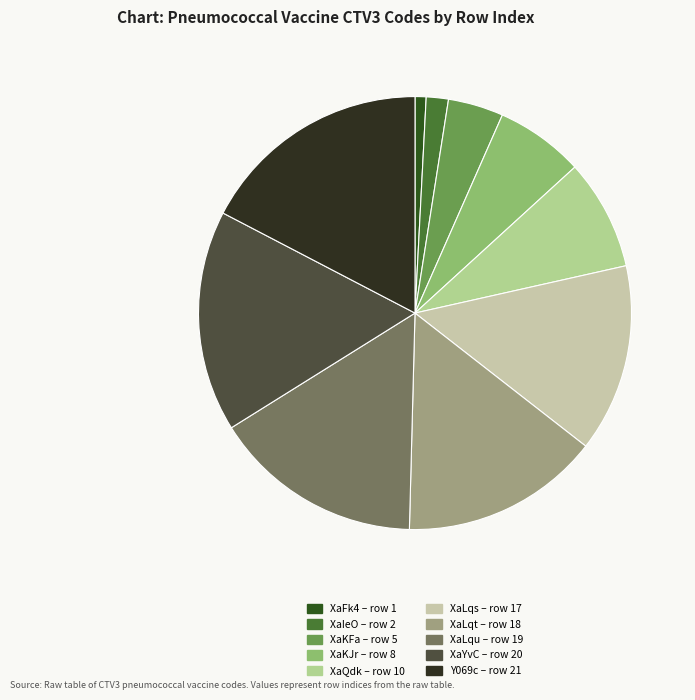

Which has a higher value, XaKJr or XaYvC?

XaYvC